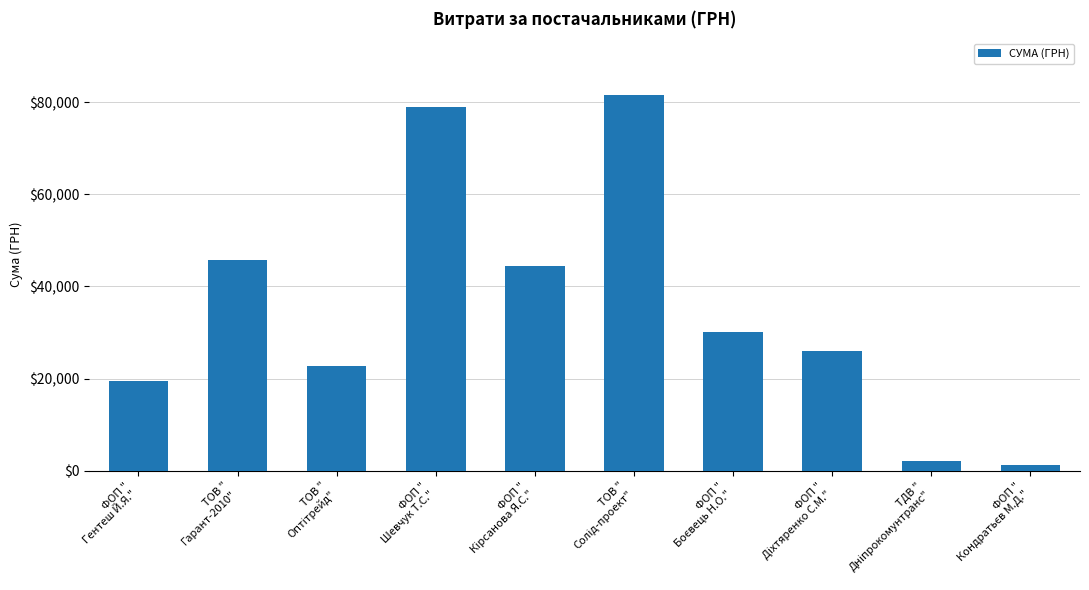

What is the value of the 6th bar from the left?

81589.2